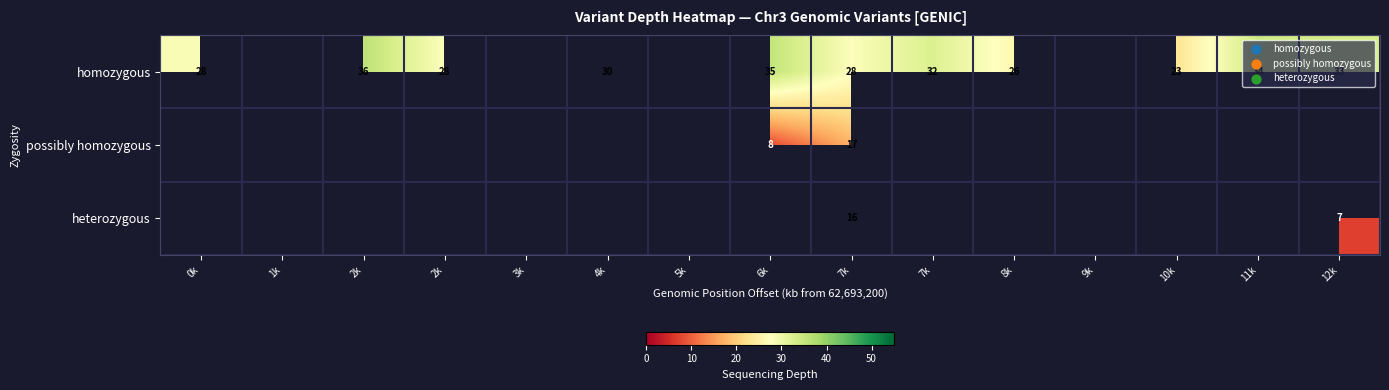

Which has a higher value, 7k or 4k?

7k